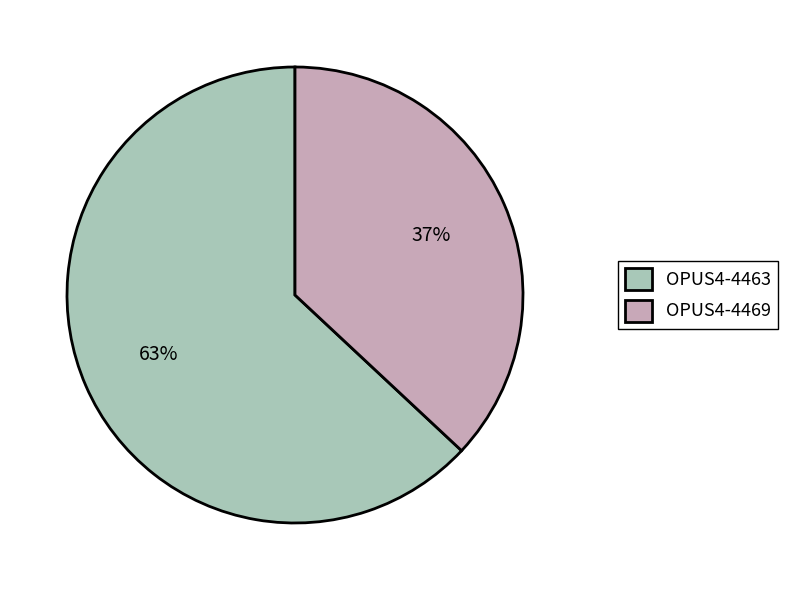

How many segments does this pie chart have?

2